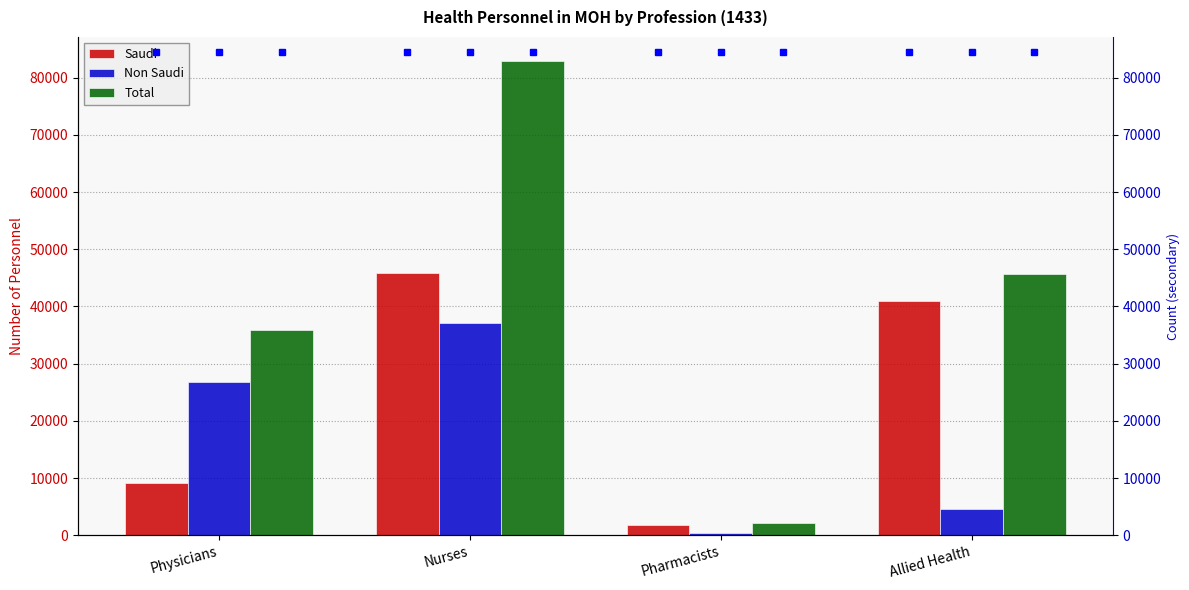

At which label is Total closest to 42551?

Allied Health